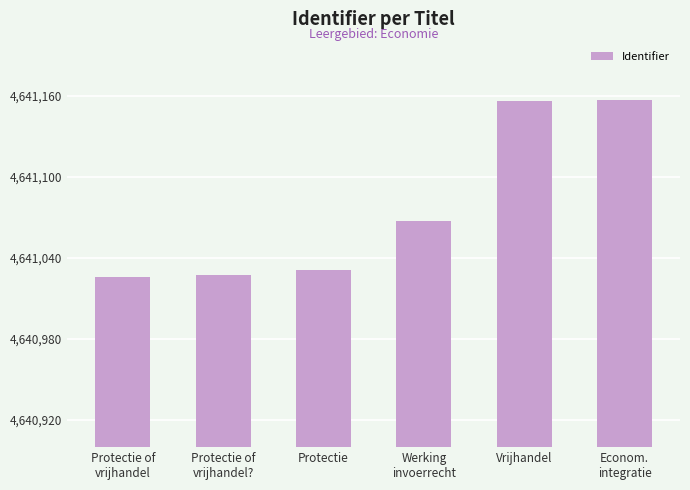

What position from the right is Werking
invoerrecht?

3